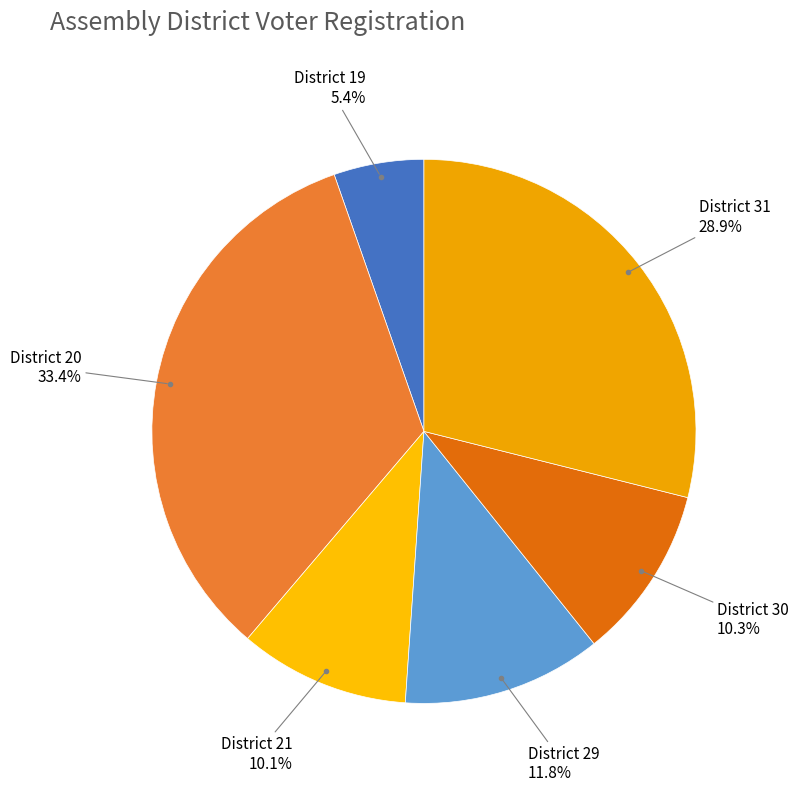

How many segments does this pie chart have?

6